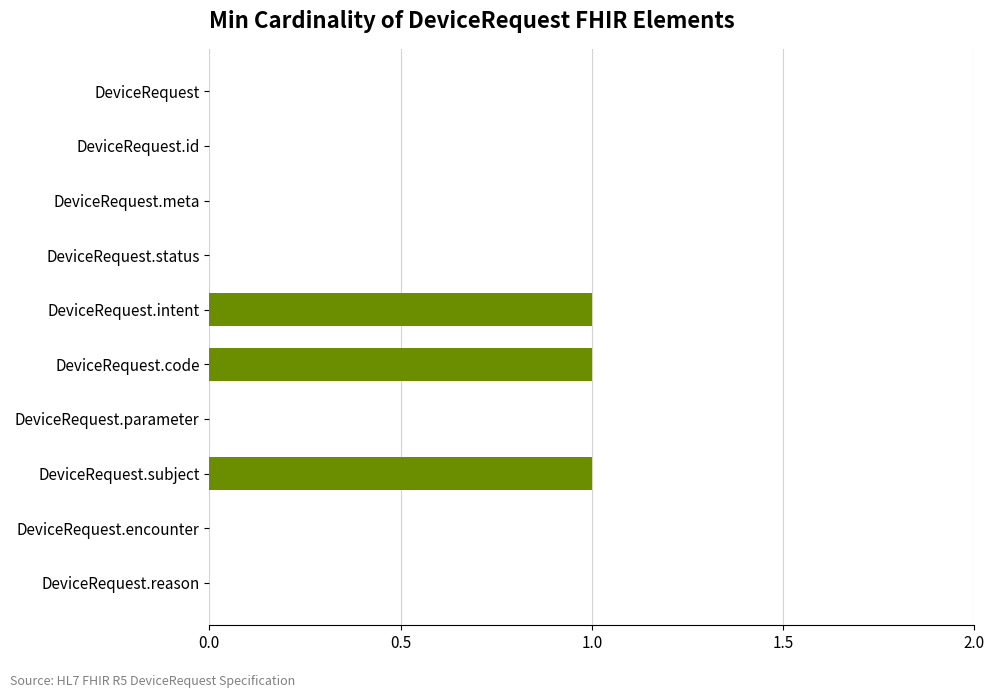

The chart shows a value of -1 at DeviceRequest.encounter. True or false?

False